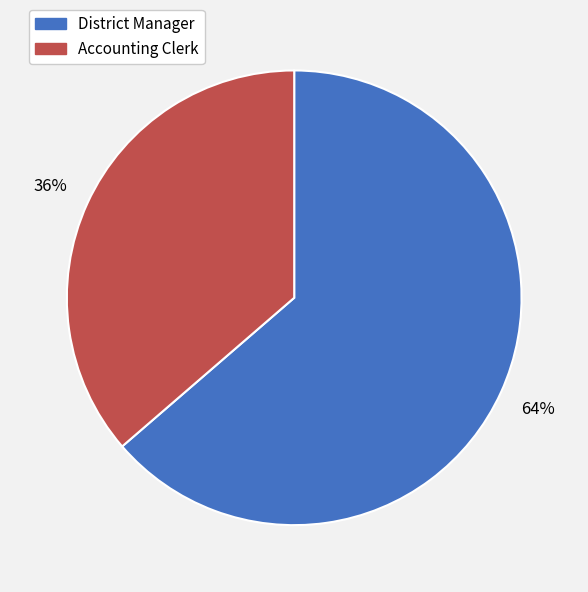

Rank the categories by value from highest to lowest.

District Manager, Accounting Clerk